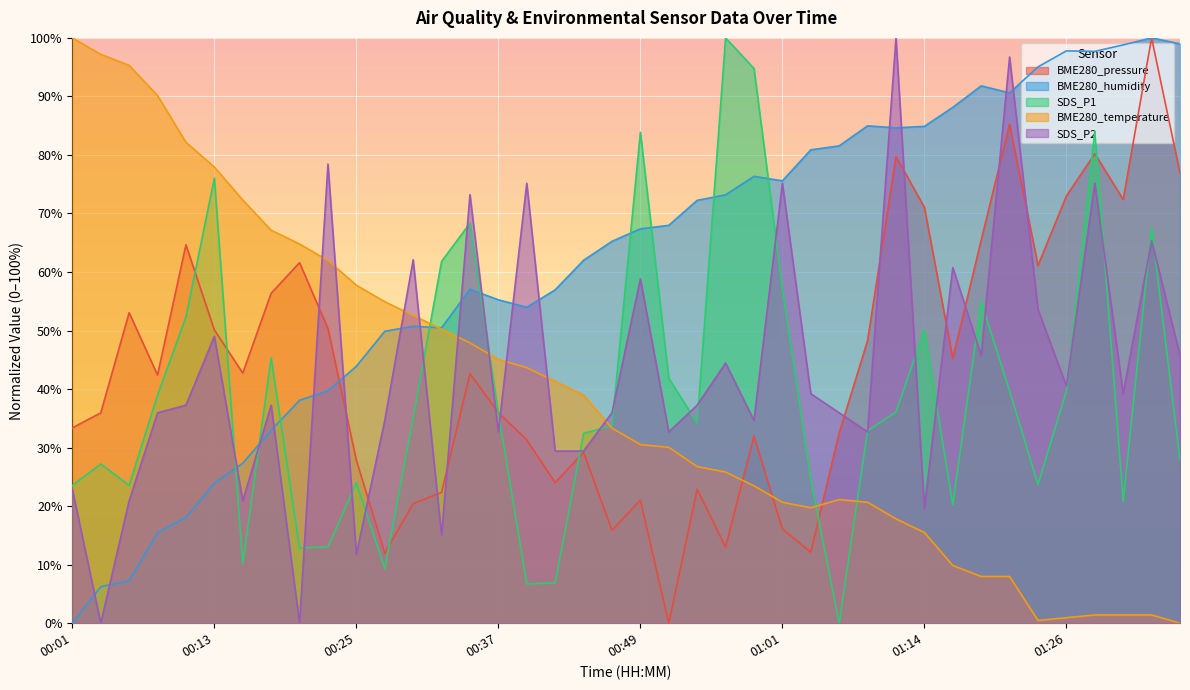

At which label is BME280_humidity closest to 50?

00:27